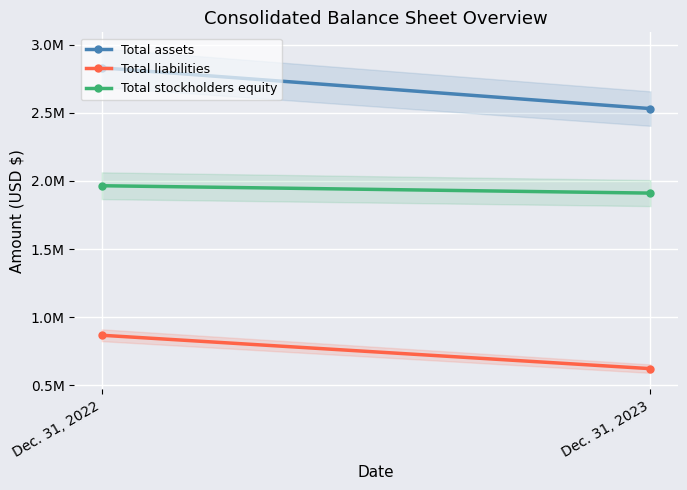

At which category does the chart reach its minimum across all series?

Dec. 31, 2023